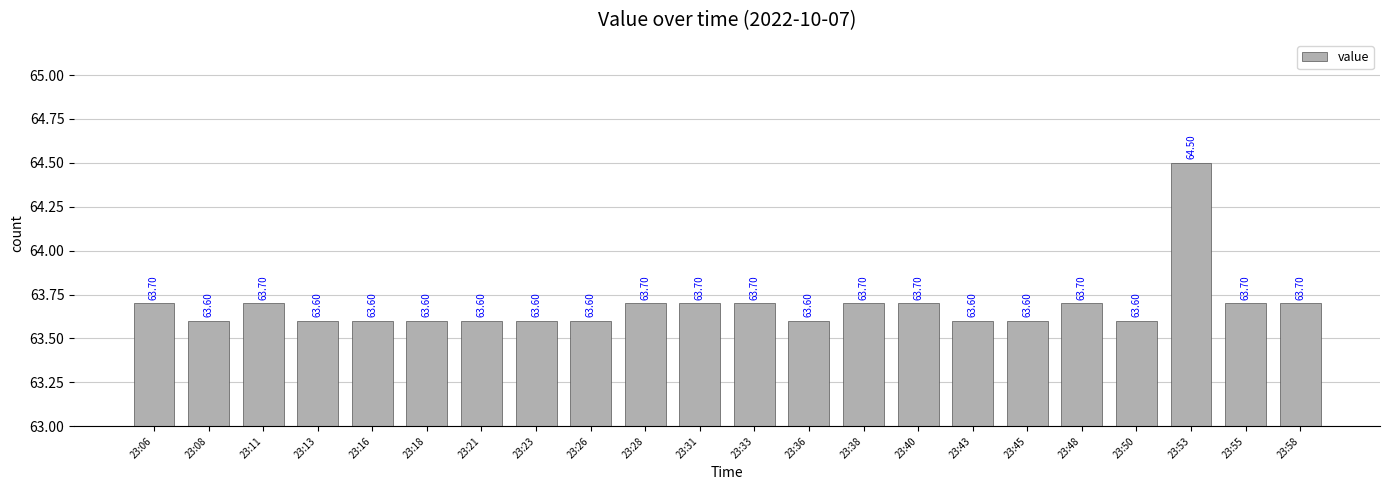

How many data points does each series have?

22